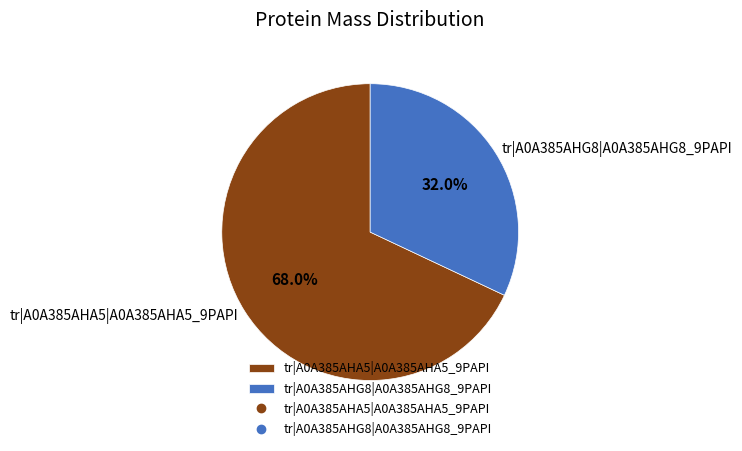

Which category has the biggest portion of the pie?

tr|A0A385AHA5|A0A385AHA5_9PAPI